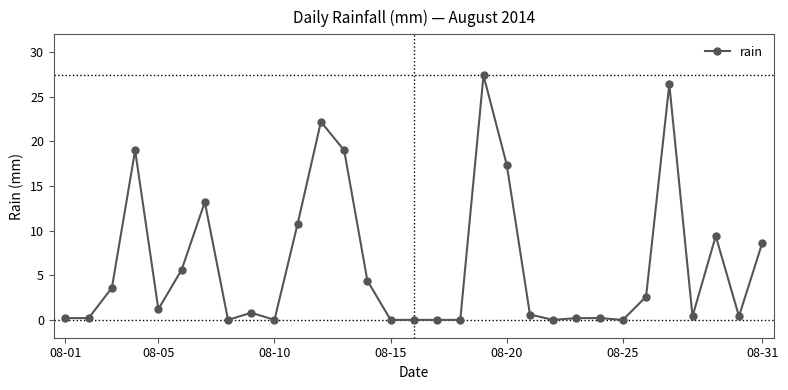

What is the difference between the second highest and minimum values?

26.4